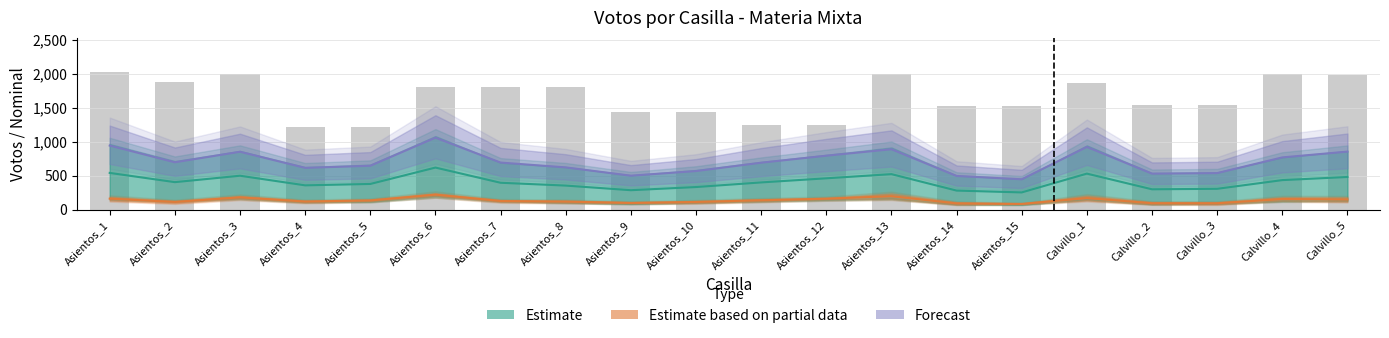

Is the value of Forecast (total_votos) at Asientos_8 greater than the value of Estimate based on partial data (CAND05–06) at Asientos_8?

Yes